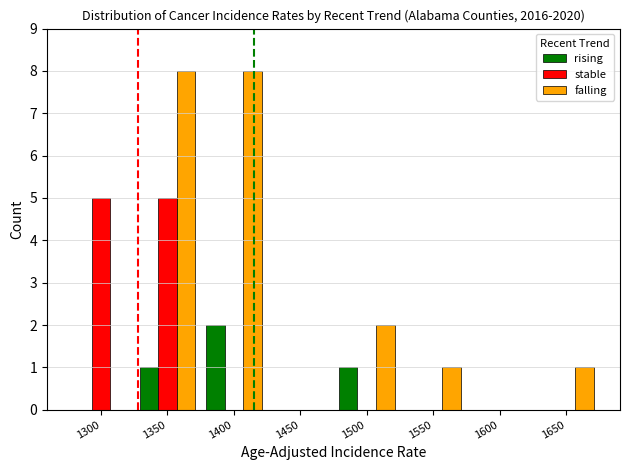

Reading right to left, list all the values displayed in this chart.

rising: 1650=0	1600=0	1550=0	1500=1	1450=0	1400=2	1350=1	1300=0
stable: 1650=0	1600=0	1550=0	1500=0	1450=0	1400=0	1350=5	1300=5
falling: 1650=1	1600=0	1550=1	1500=2	1450=0	1400=8	1350=8	1300=0